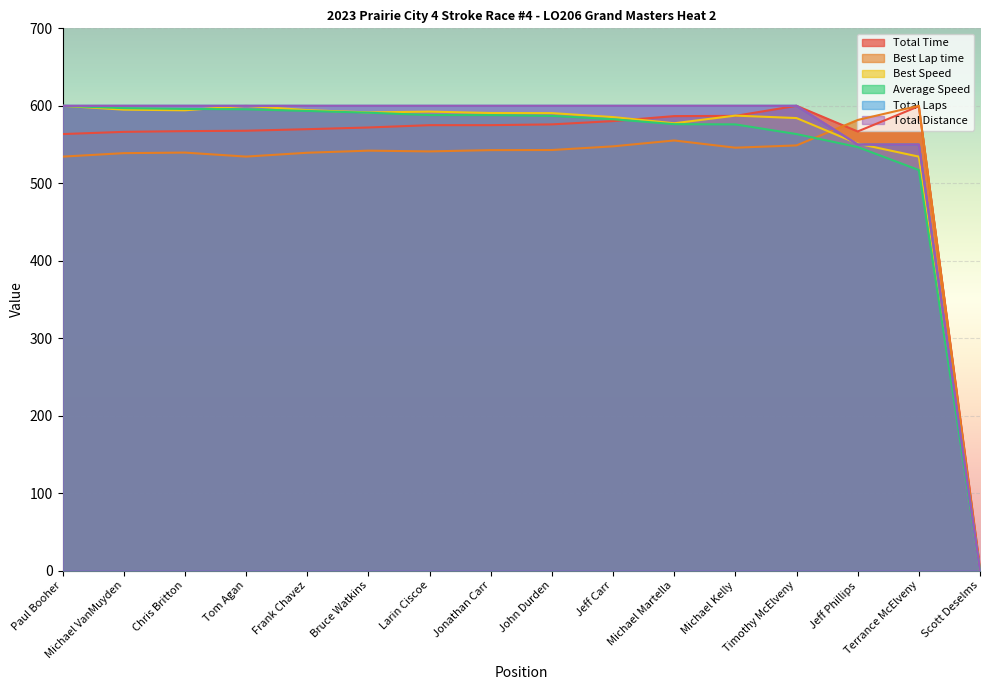

True or false: Average Speed has a value of 588.0 at Jonathan Carr.

True